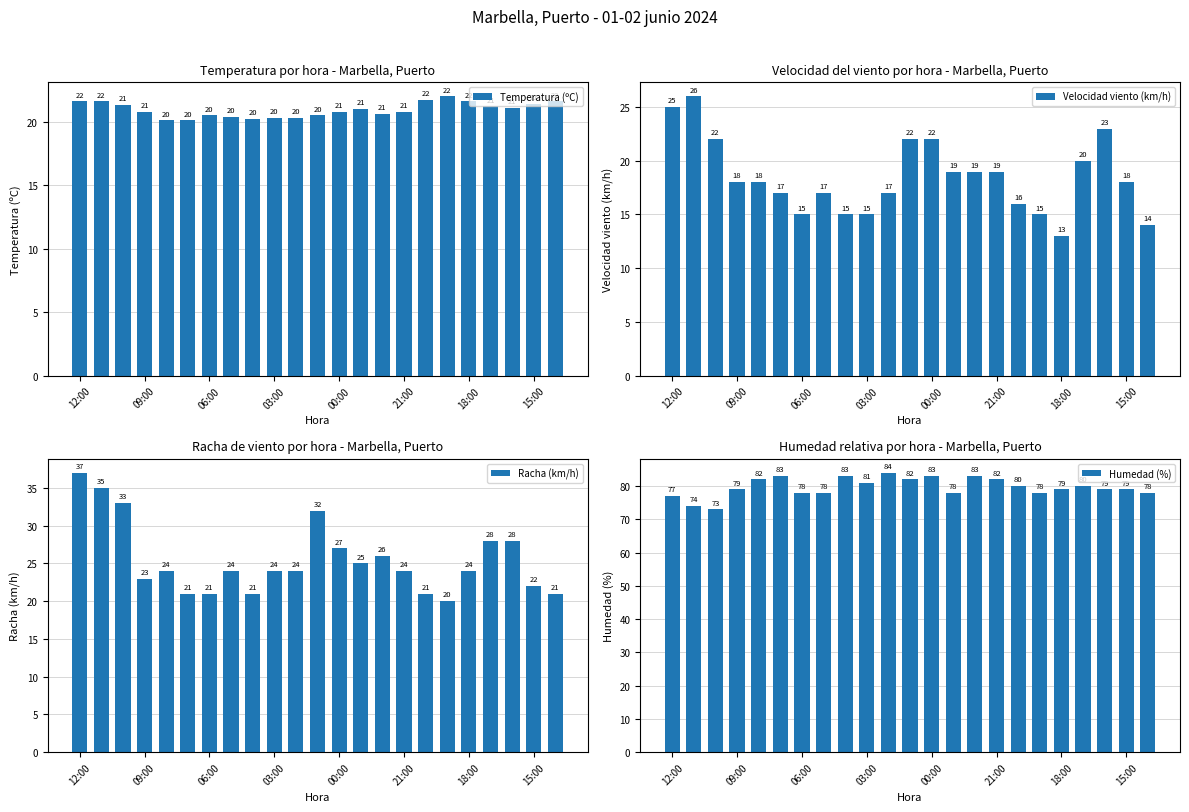

What is the lowest value of the Temperatura (ºC) series?

20.1